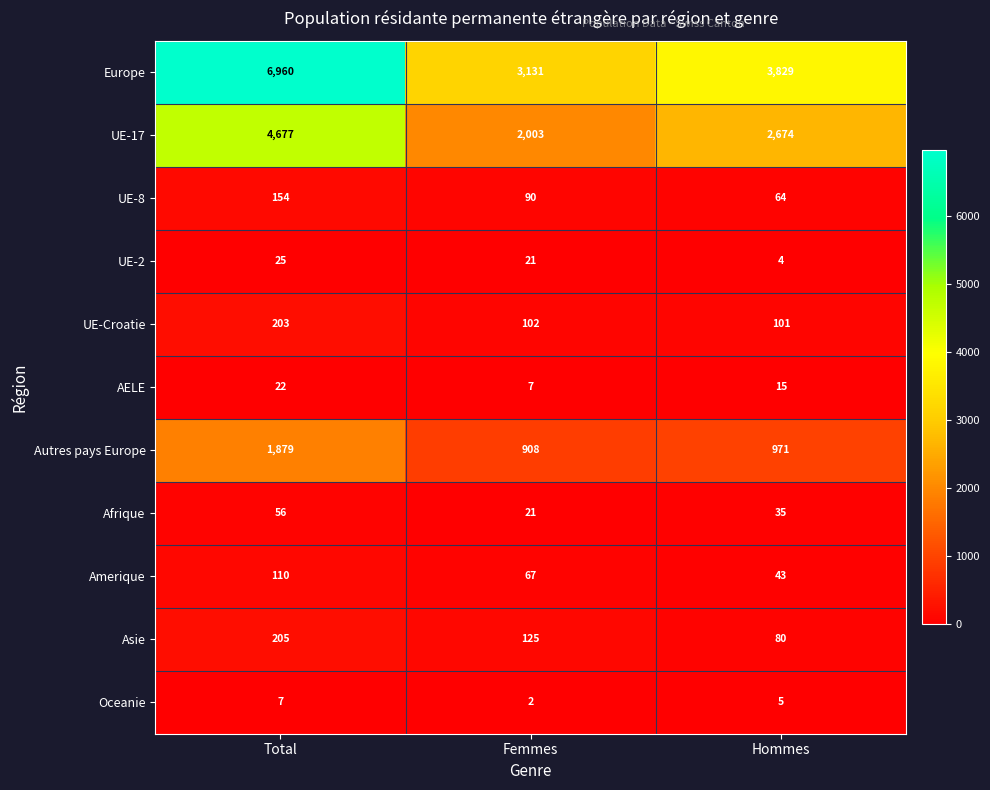

What is the greatest value displayed?

6960